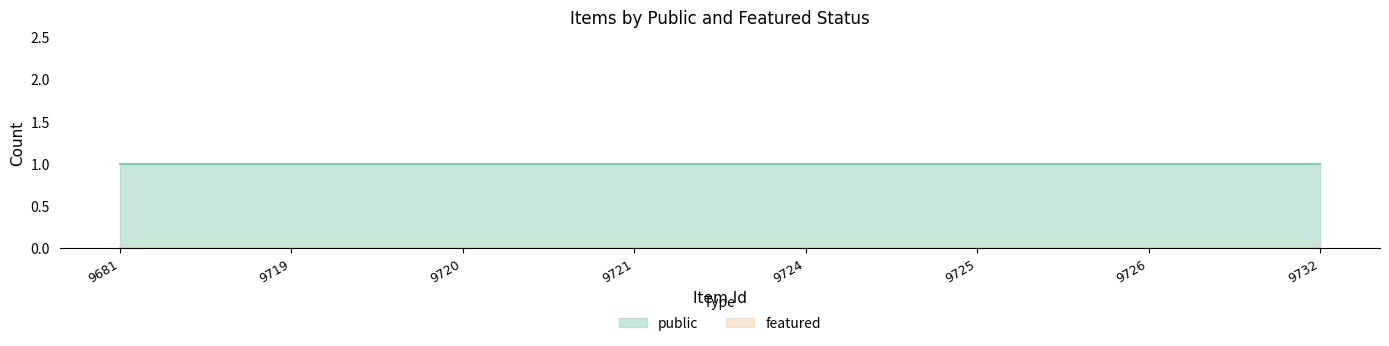

What is the sum of the public values at 9721 and 9681?

2